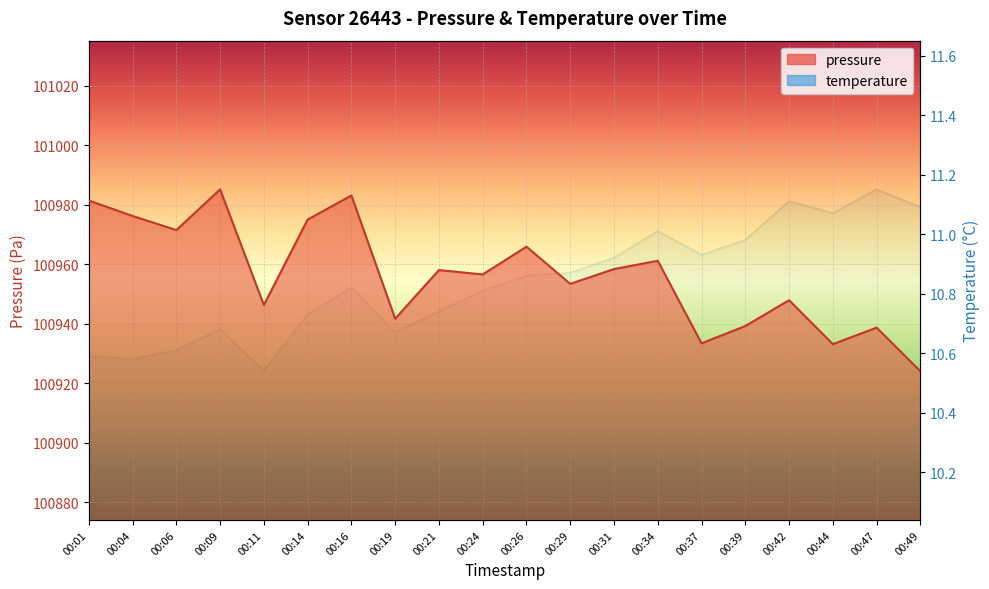

Is it true that pressure equals 100961.1 at 00:34?

True